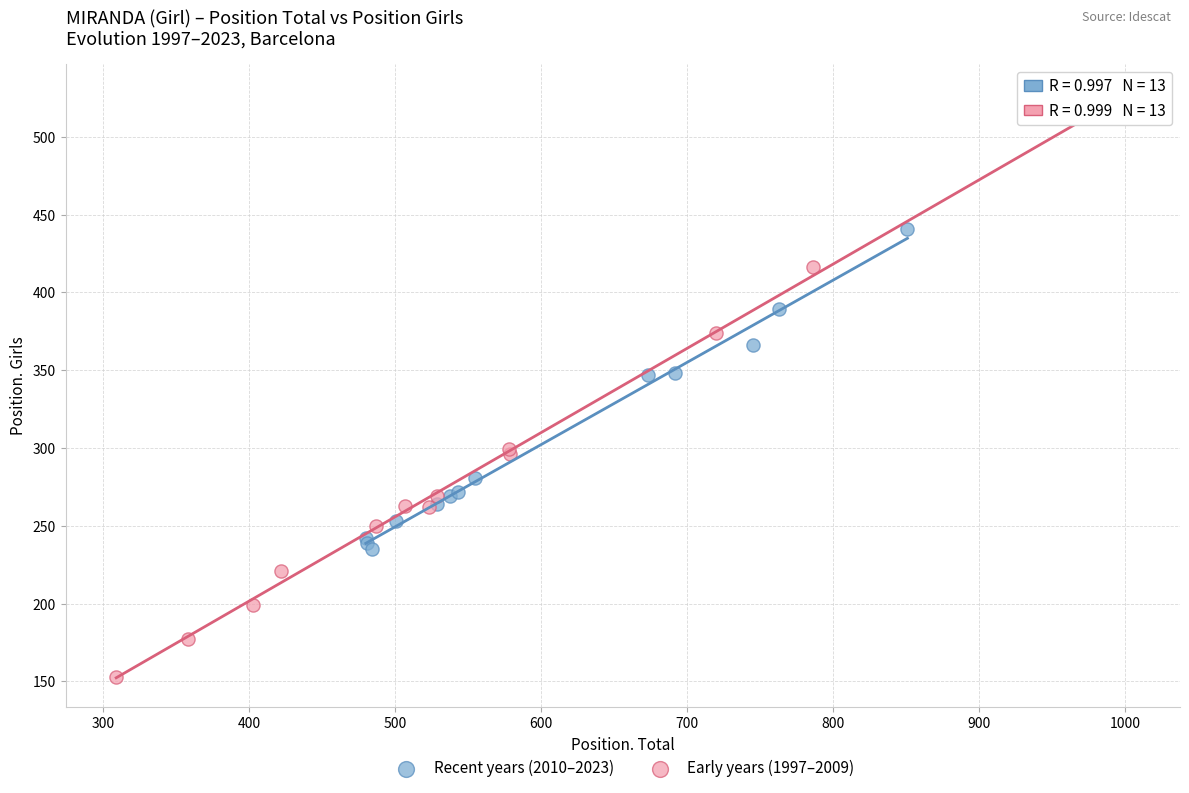

Which series contains the lowest Y value?

Early years (1997–2009)